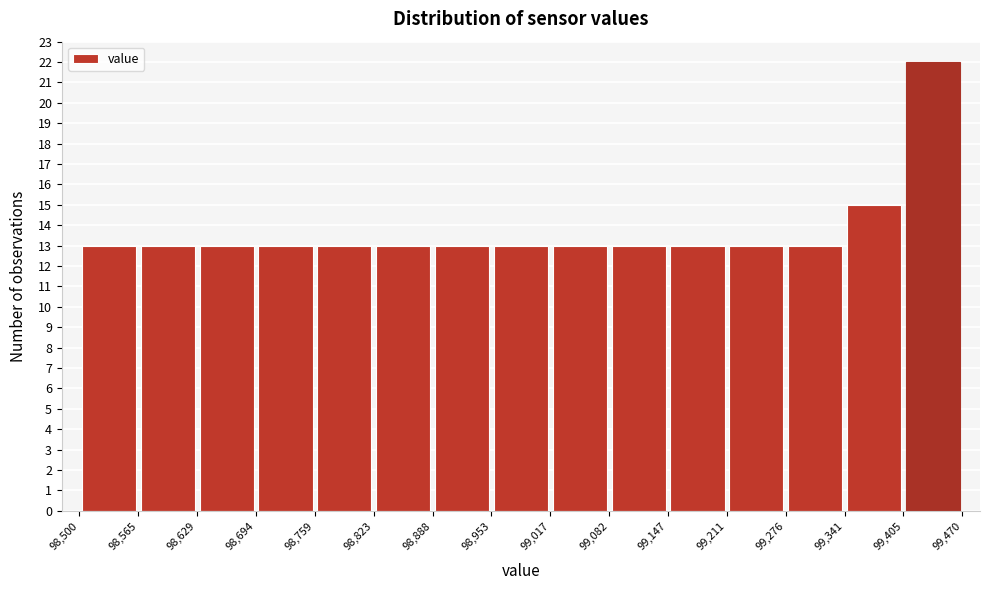

Over which range of the x-axis is the bar tallest?

99,405 to 99,470